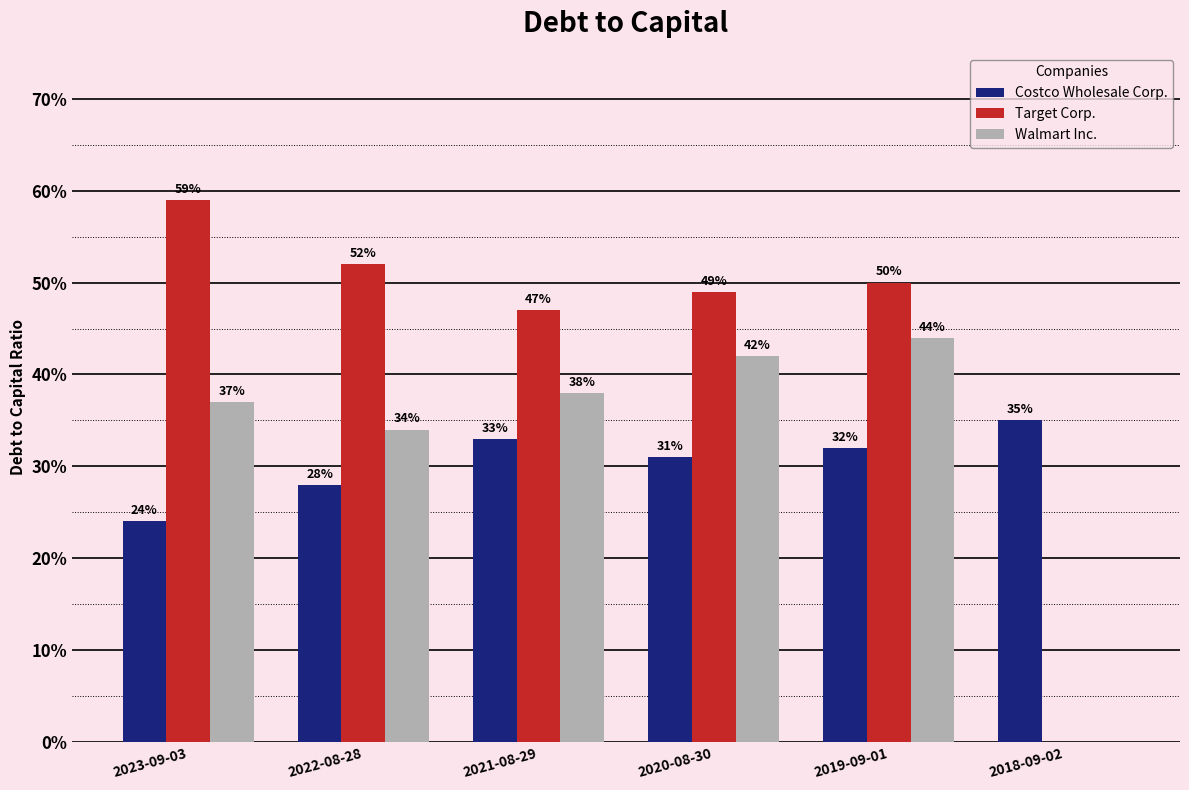

What is the spread (max minus min) of values at 2019-09-01?

0.2